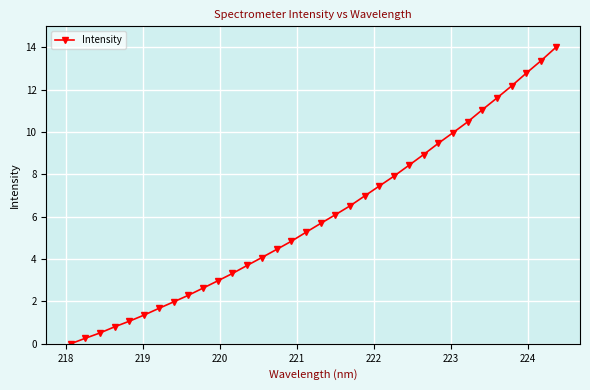

What is the value of the 22nd point from the left?

7.5